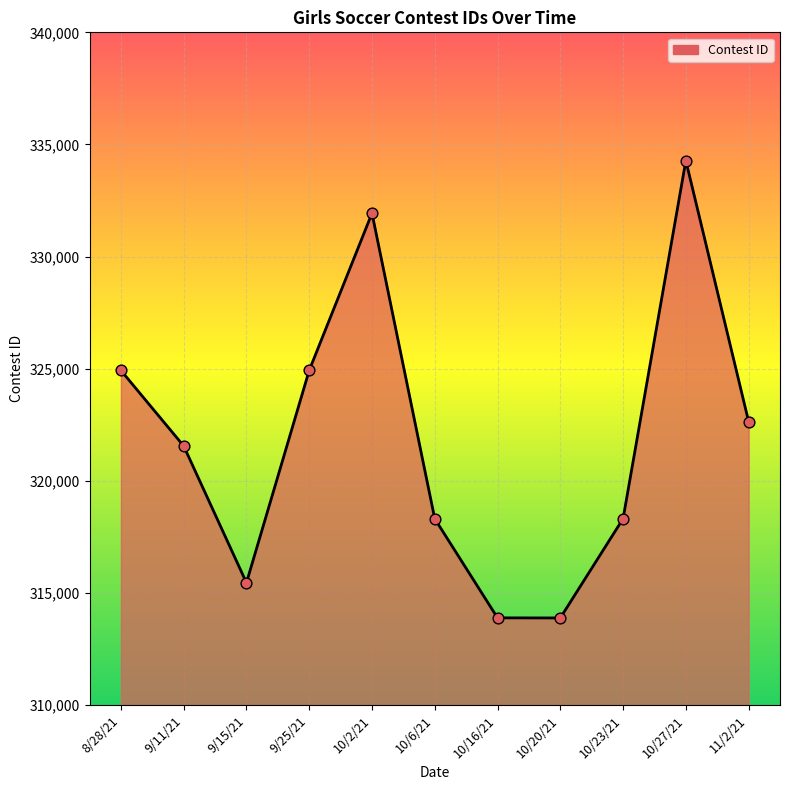

Between 9/25/21 and 10/20/21, which is larger?

9/25/21